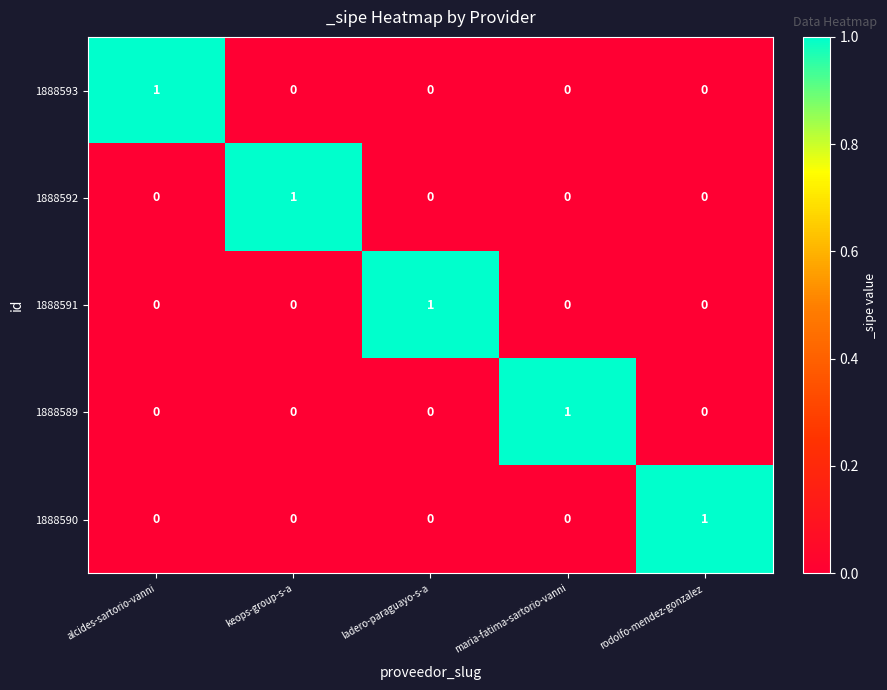

Reading left to right, what are all the values shown in this chart?

1888593: 1	0	0	0	0
1888592: 0	1	0	0	0
1888591: 0	0	1	0	0
1888589: 0	0	0	1	0
1888590: 0	0	0	0	1